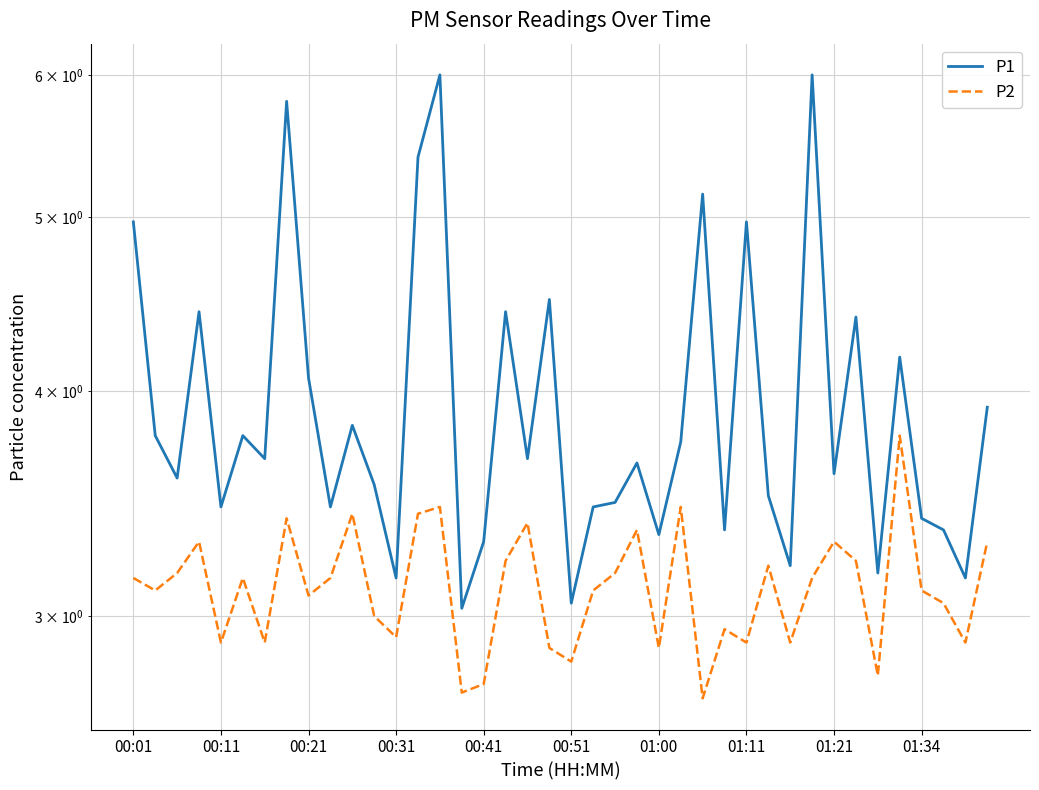

Between 01:00 and 37, which series saw the biggest shift?

P1